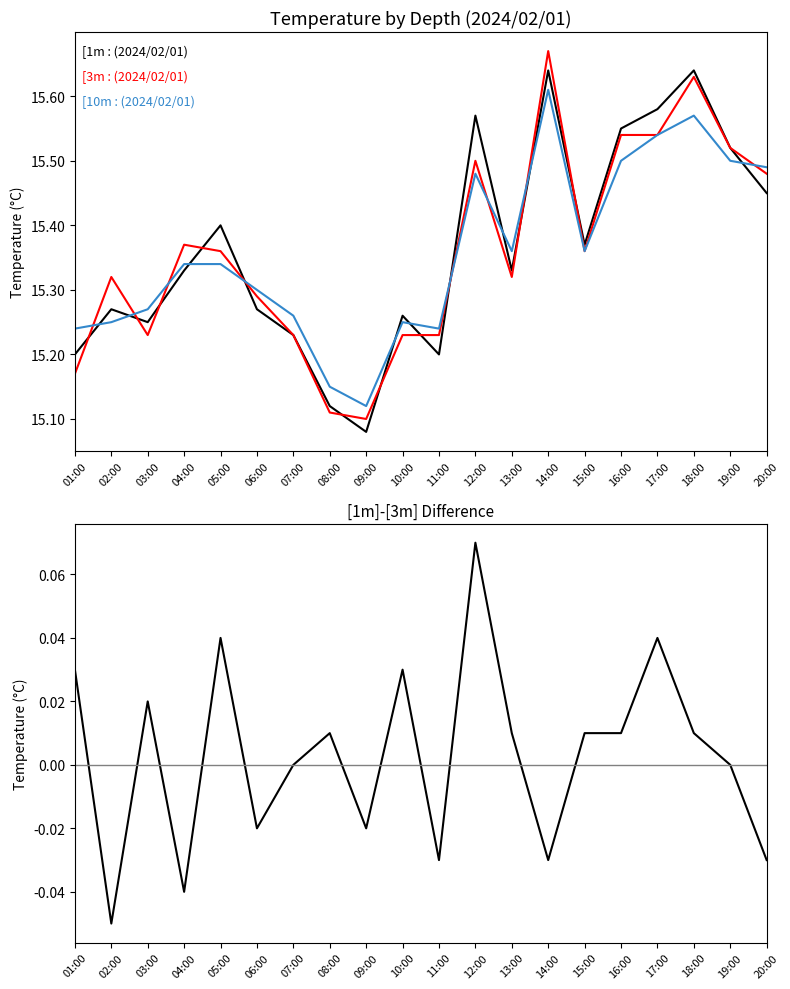

What is the difference between the [10m values at 17:00 and 11:00?

0.3